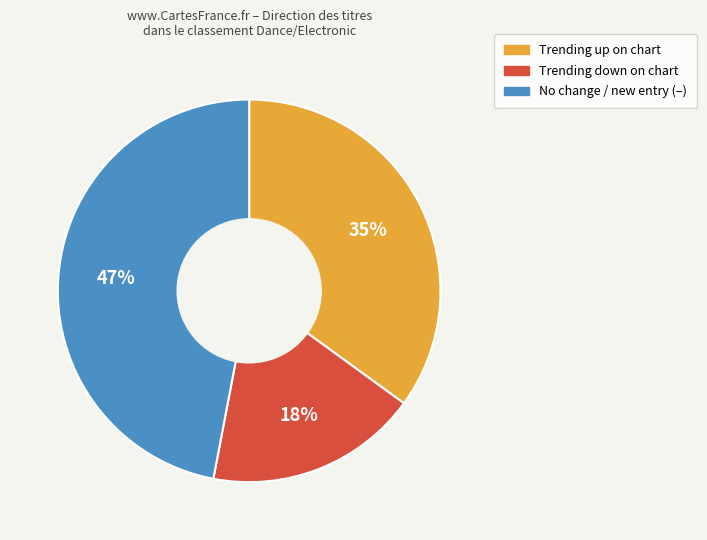

Does any single category account for the majority?

No